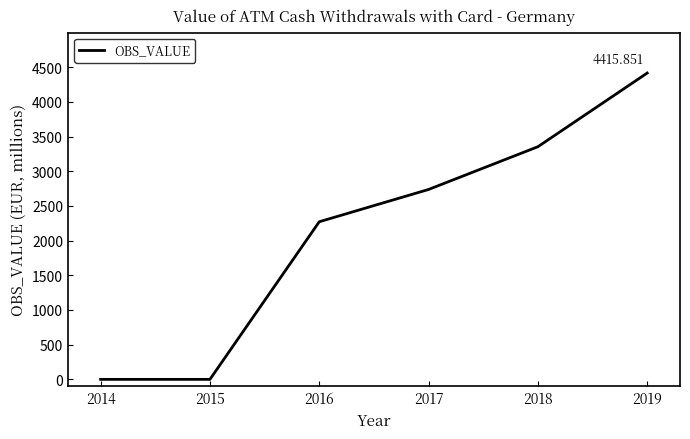

What is the change in value from 2014 to 2018?

+3353.6